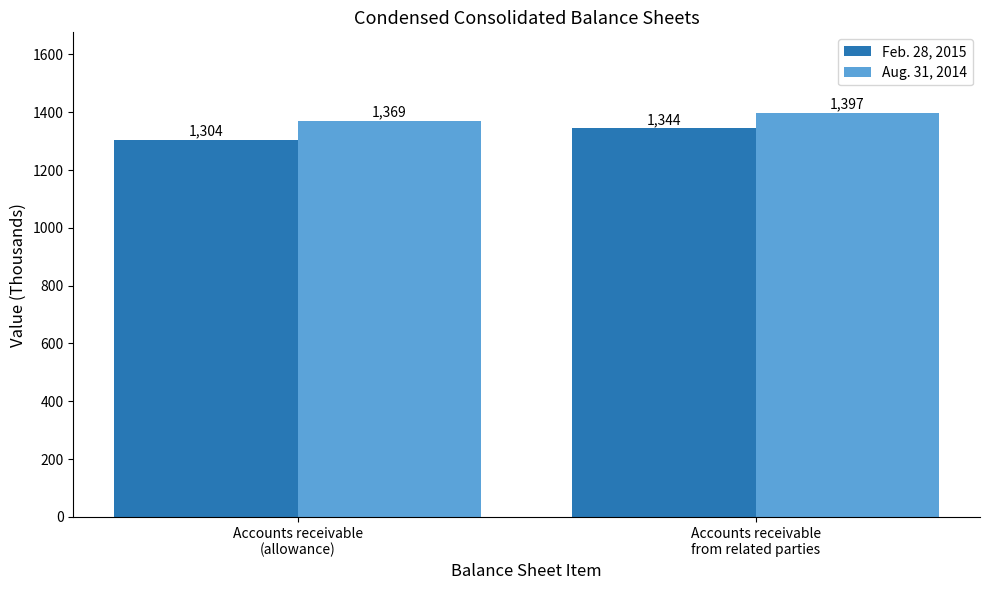

Reading left to right, transcribe all the data shown in this chart.

Feb. 28, 2015: 1304	1344
Aug. 31, 2014: 1369	1397